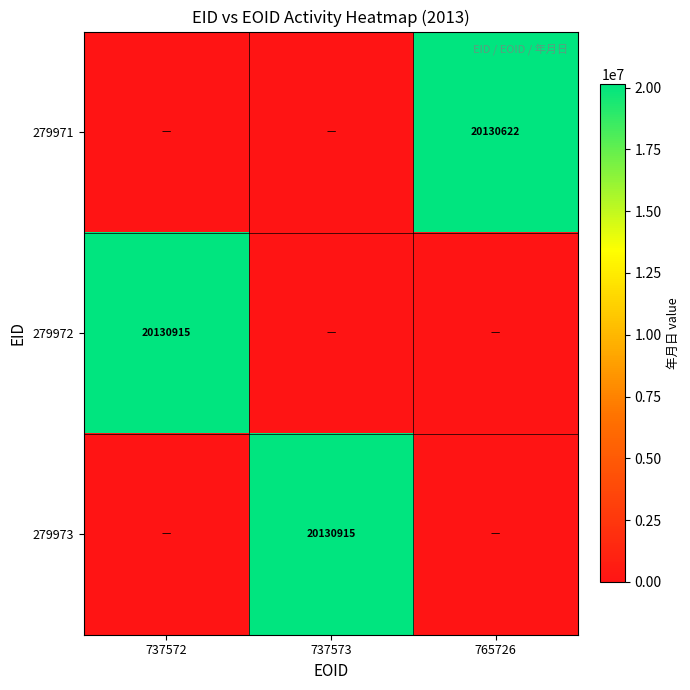

At which label is 279973 closest to 10065457?

737572